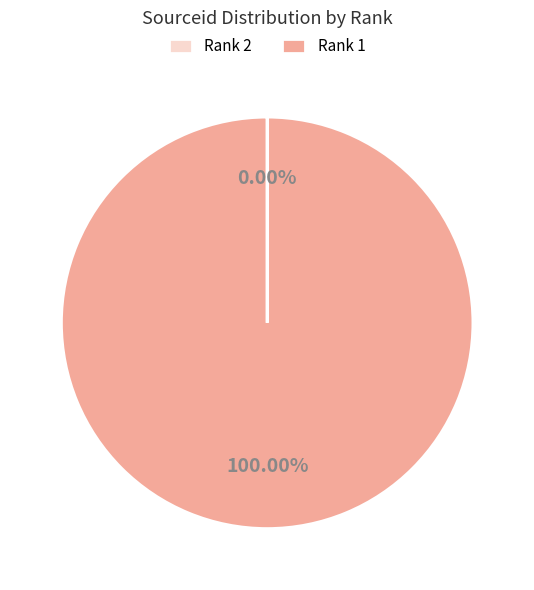

Which category accounts for the majority?

Rank 1